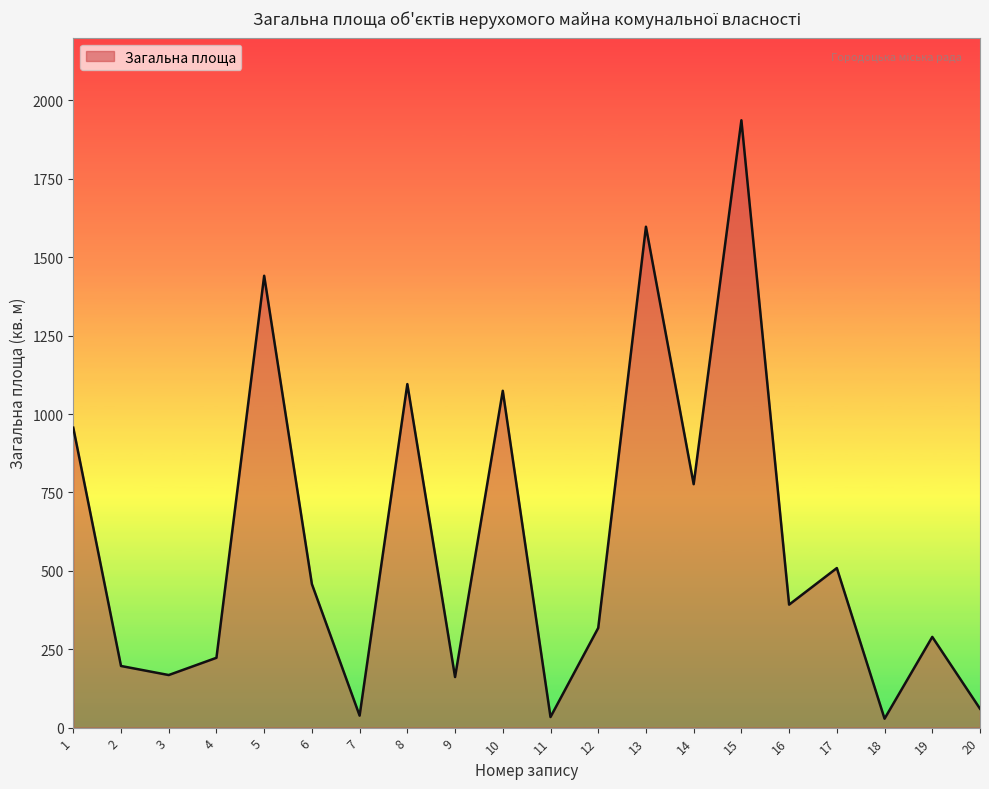

What is the change in value from 3 to 6?

+290.1